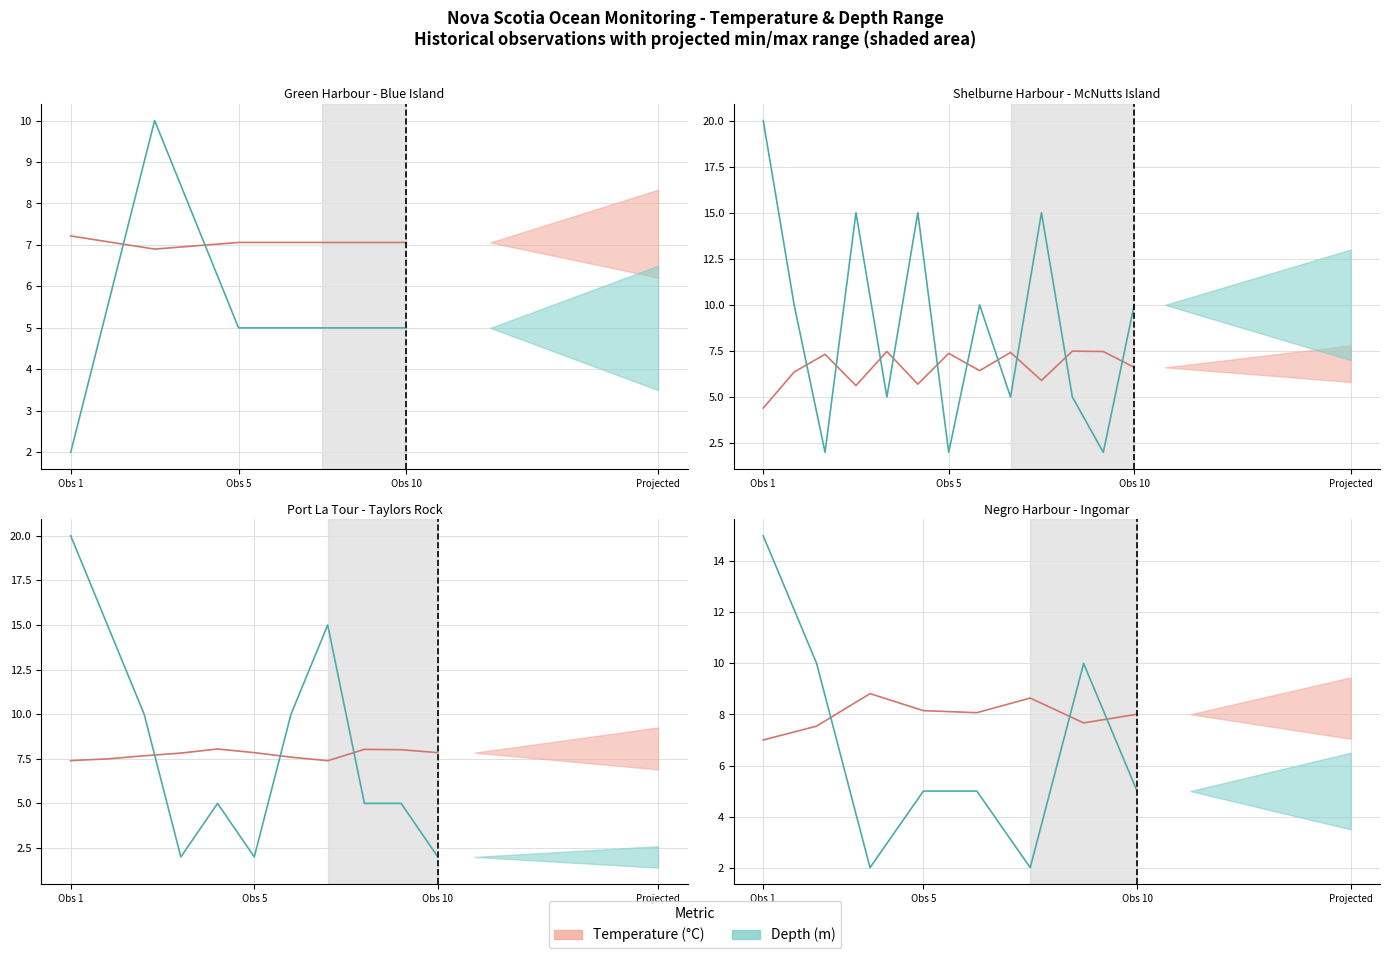

What is the label of the 3rd point from the right?

5